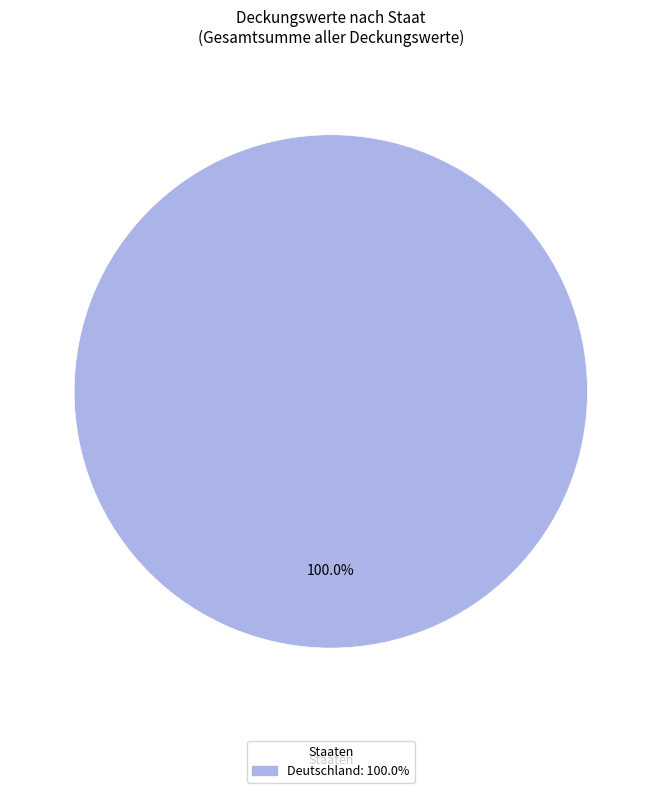

Does any single category account for the majority?

Yes